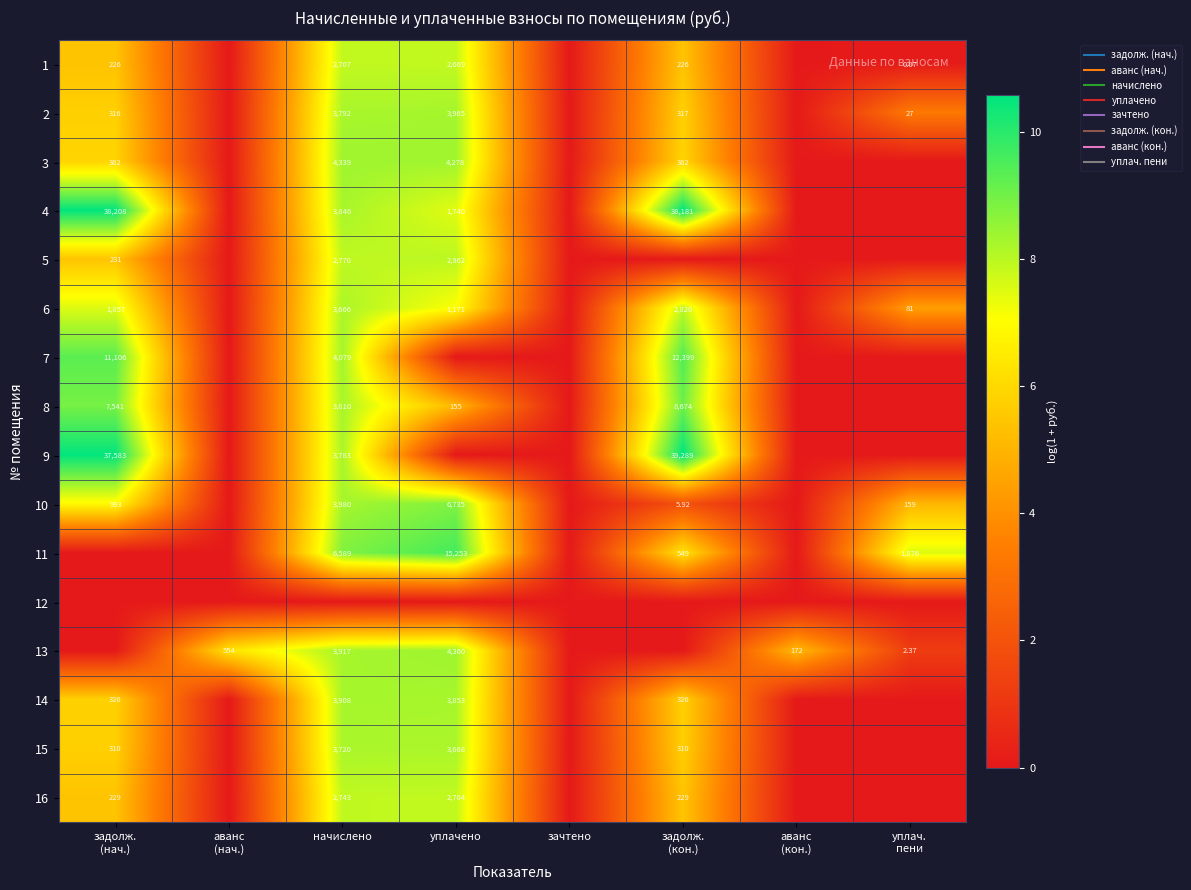

At аванс (кон.), list the series in order from largest to smallest.

13, 1, 2, 3, 4, 5, 6, 7, 8, 9, 10, 11, 12, 14, 15, 16